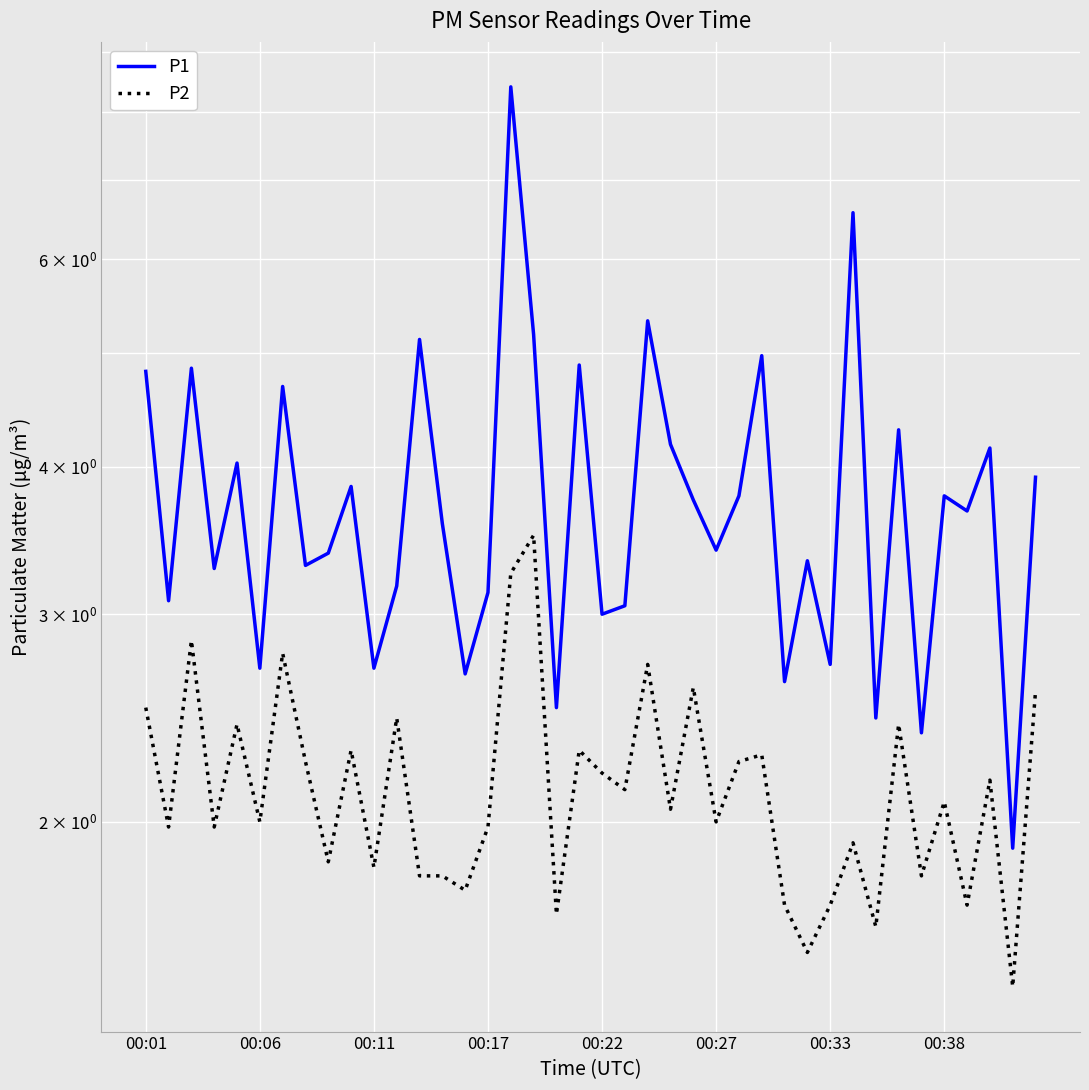

In P2, how many points are lower than both neighbors (excluding endpoints)?

15